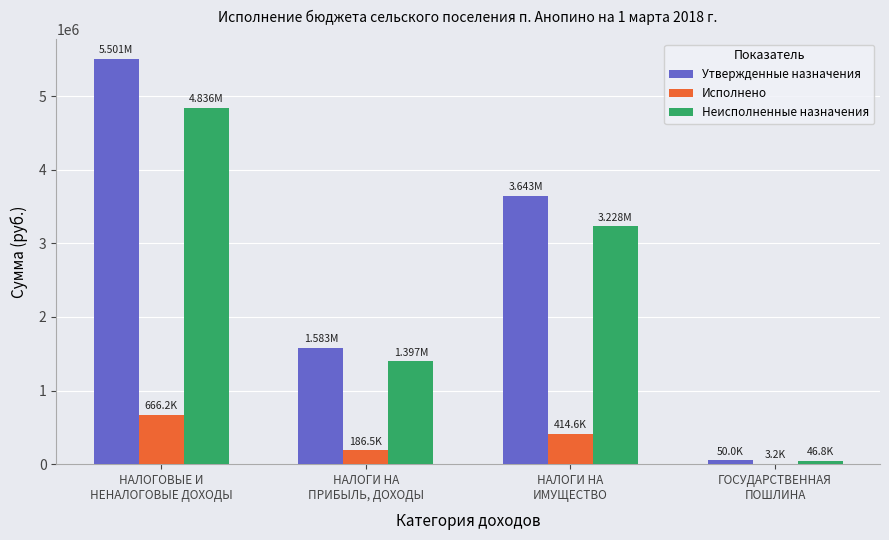

Reading left to right, extract all data points from this chart.

Утвержденные назначения: НАЛОГОВЫЕ И
НЕНАЛОГОВЫЕ ДОХОДЫ=5501000.0	НАЛОГИ НА
ПРИБЫЛЬ, ДОХОДЫ=1583000.0	НАЛОГИ НА
ИМУЩЕСТВО=3643000.0	ГОСУДАРСТВЕННАЯ
ПОШЛИНА=50000.0
Исполнено: НАЛОГОВЫЕ И
НЕНАЛОГОВЫЕ ДОХОДЫ=666182.2	НАЛОГИ НА
ПРИБЫЛЬ, ДОХОДЫ=186492.0	НАЛОГИ НА
ИМУЩЕСТВО=414557.1	ГОСУДАРСТВЕННАЯ
ПОШЛИНА=3200.0
Неисполненные назначения: НАЛОГОВЫЕ И
НЕНАЛОГОВЫЕ ДОХОДЫ=4835613.0	НАЛОГИ НА
ПРИБЫЛЬ, ДОХОДЫ=1396508.0	НАЛОГИ НА
ИМУЩЕСТВО=3228442.9	ГОСУДАРСТВЕННАЯ
ПОШЛИНА=46800.0